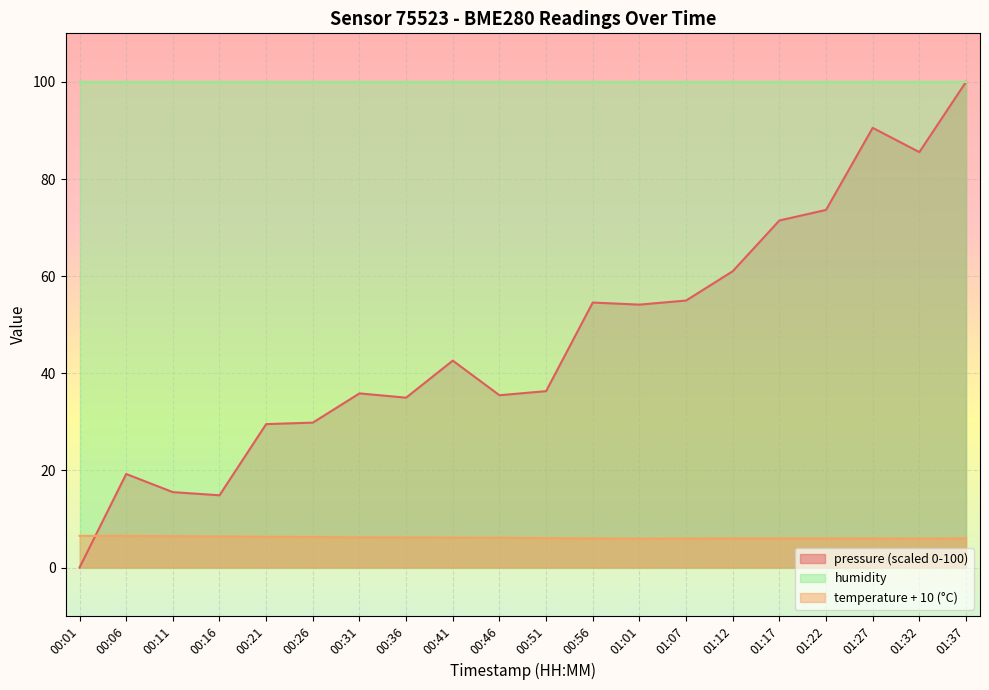

Where is temperature nearest to the value 6?

01:12